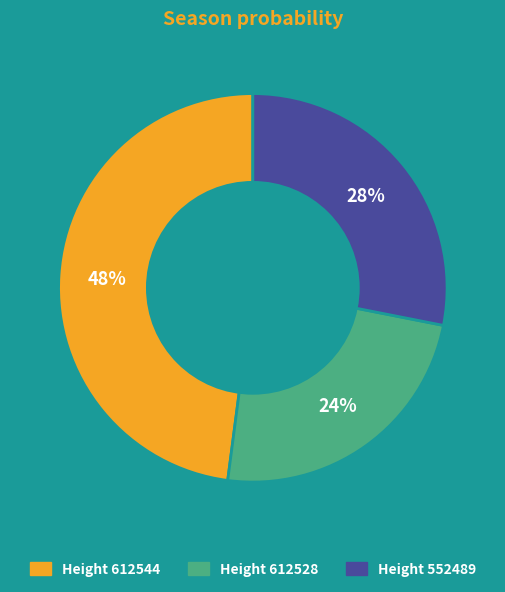

Is it true that Height 612528 is 17% of the pie?

False